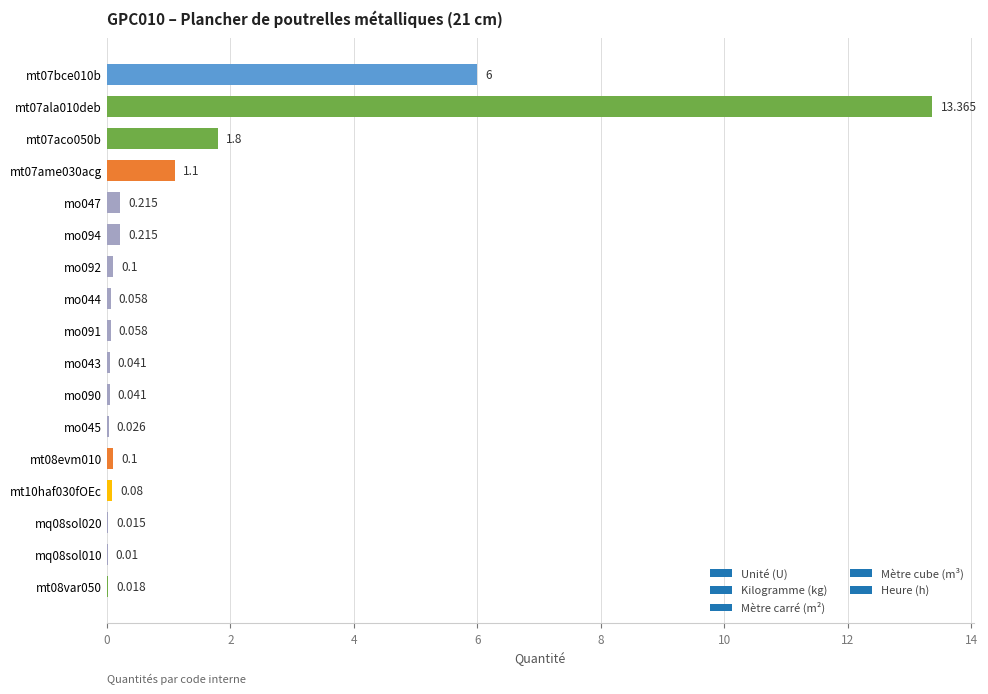

Which category has the lowest value across all series?

mq08sol010